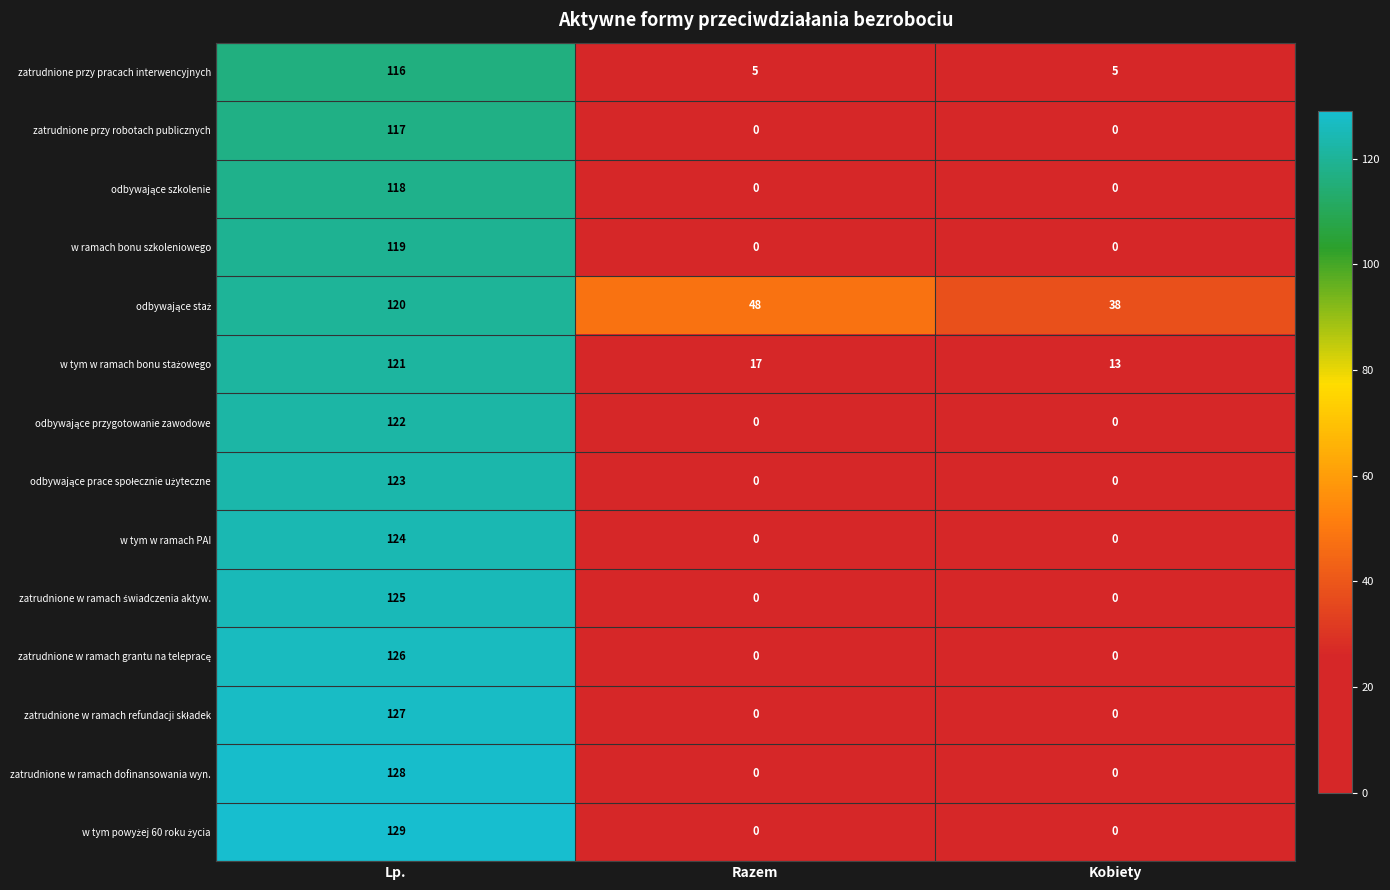

Is the value of zatrudnione w ramach dofinansowania wyn. at Lp. greater than the value of w ramach bonu szkoleniowego at Kobiety?

Yes